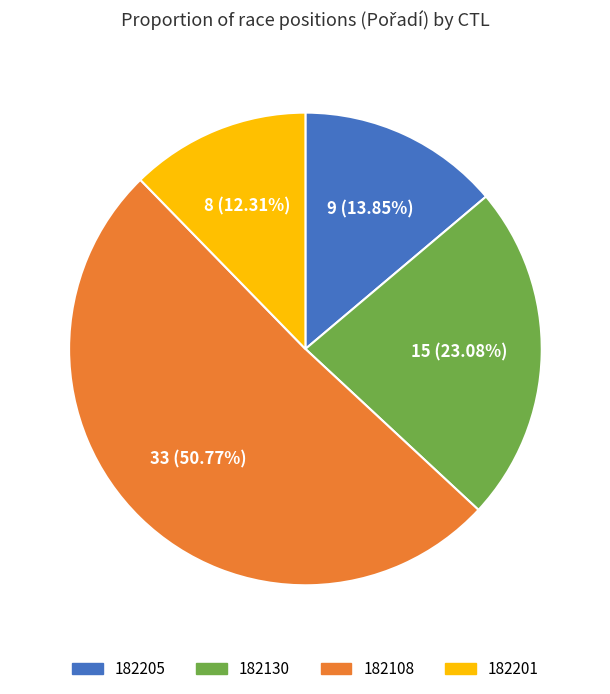

Which slice represents more than half of the pie?

182108